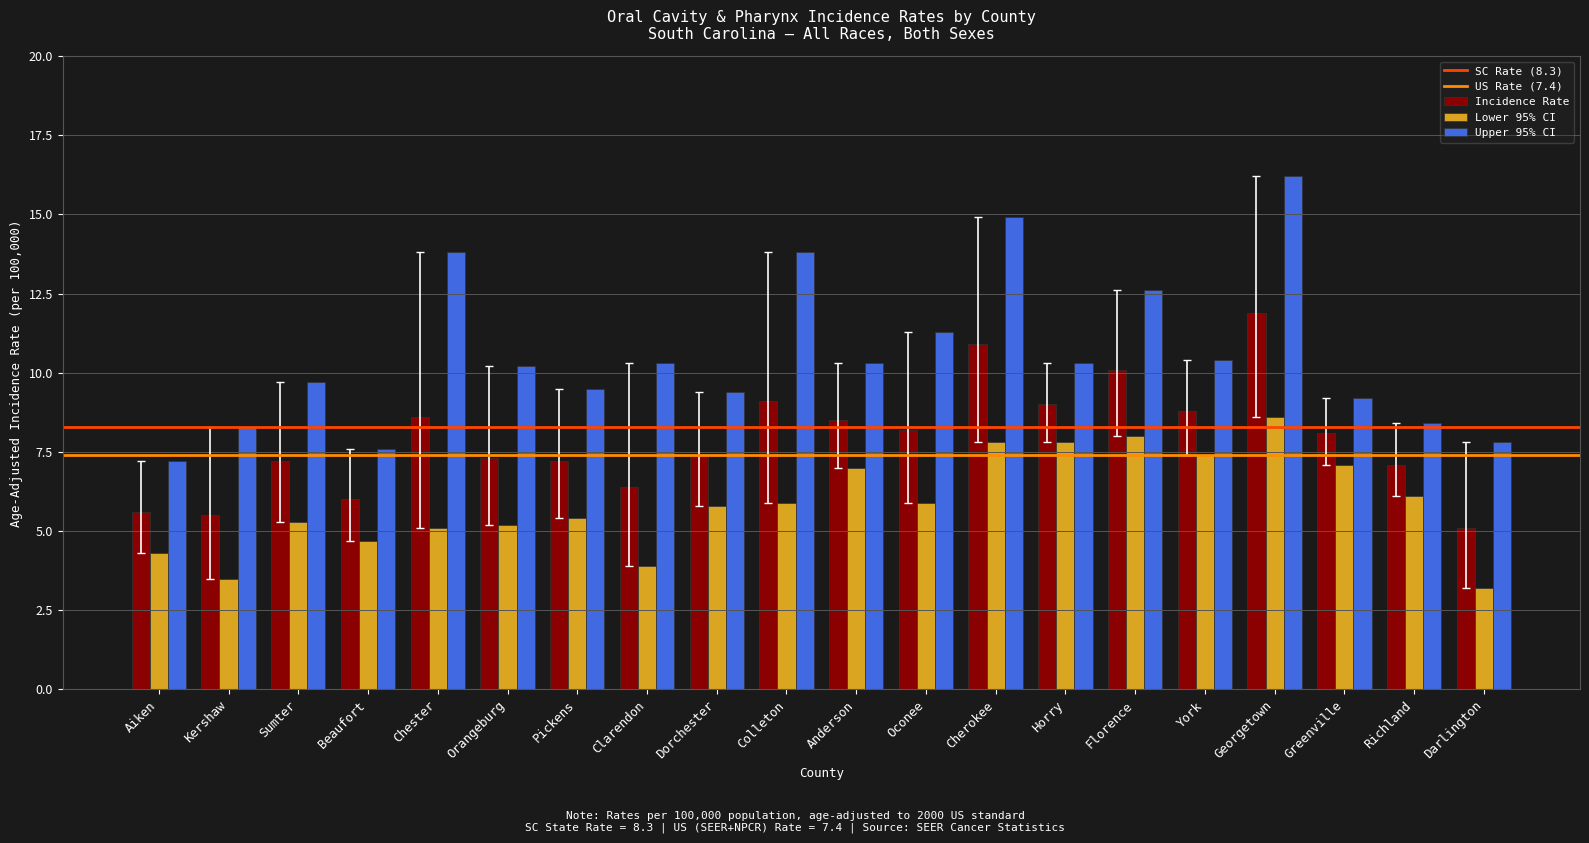

The value of Upper 95% CI at Pickens is 9.5. True or false?

True